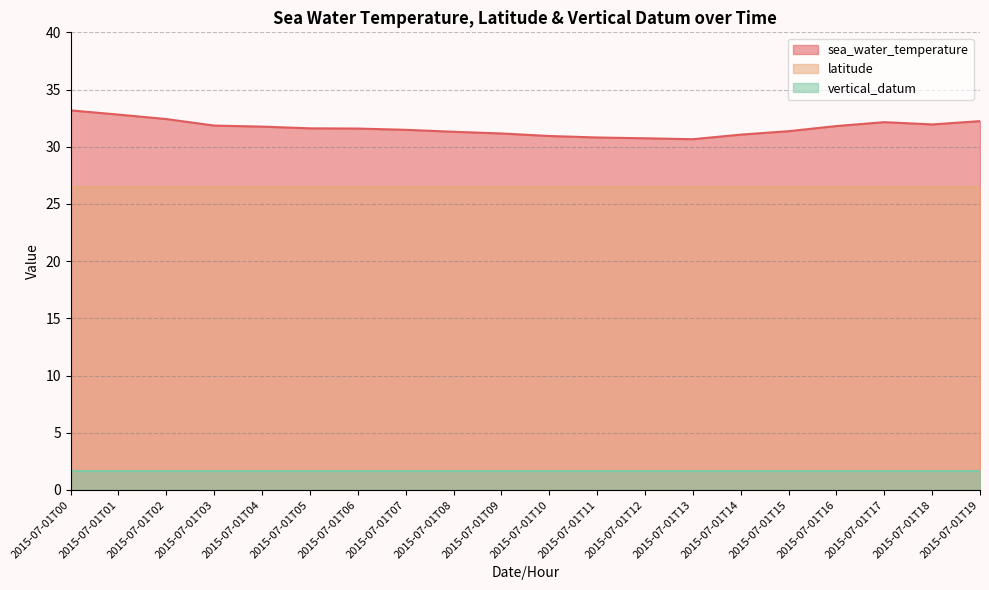

Which series changed the most between 2015-07-01T01 and 2015-07-01T13?

sea_water_temperature